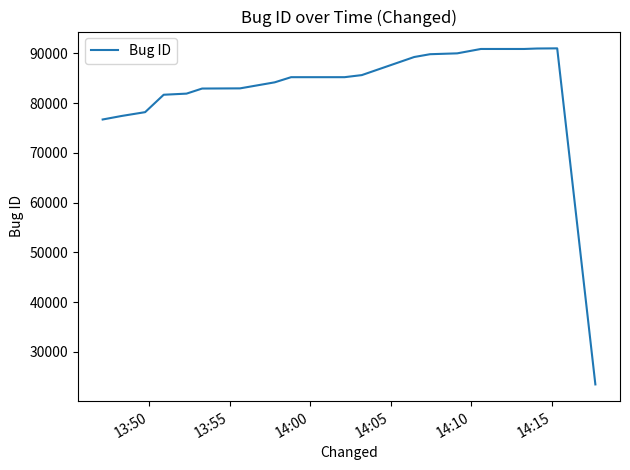

How many lines are shown in the chart?

1